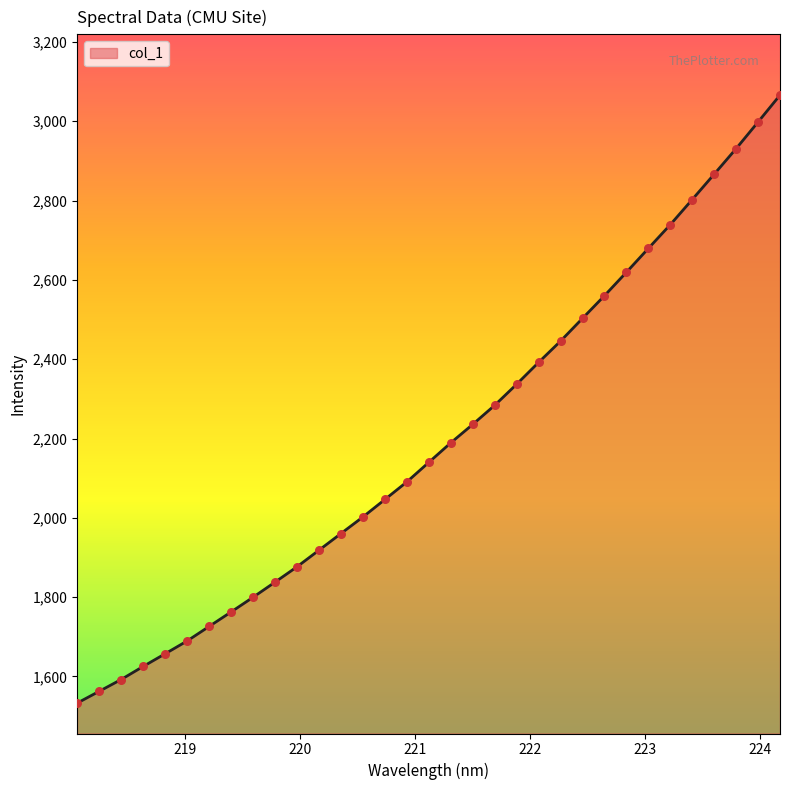

What is the maximum value shown in the chart?

3065.9